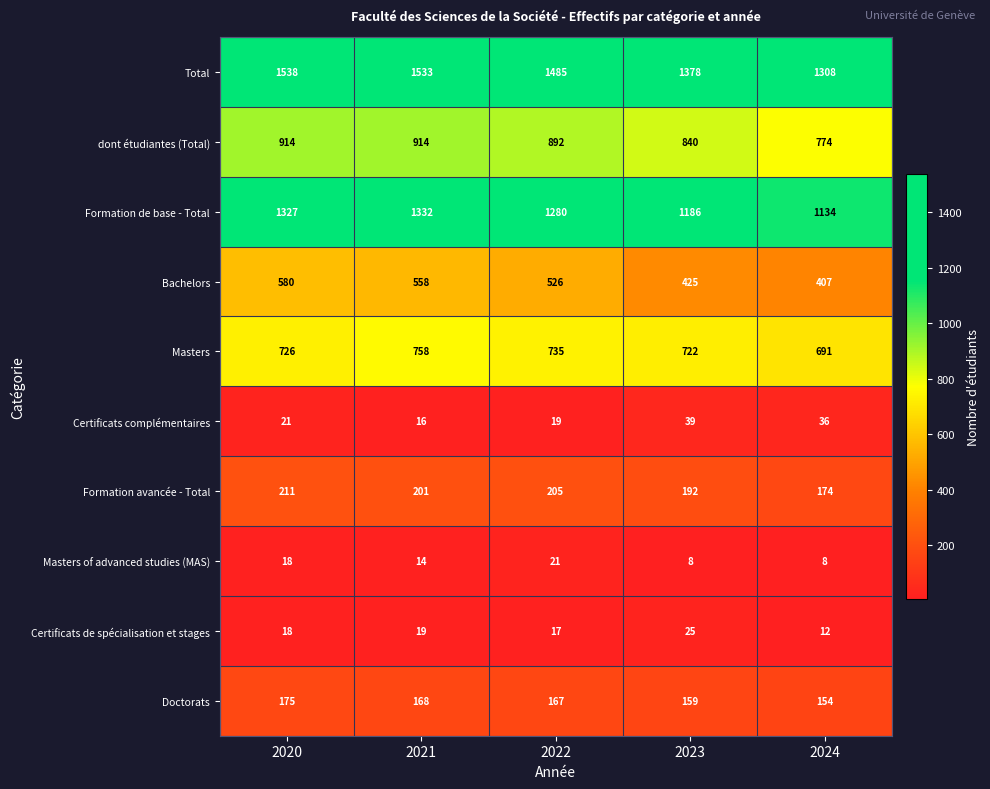

At how many categories does at least one series exceed 1146?

5